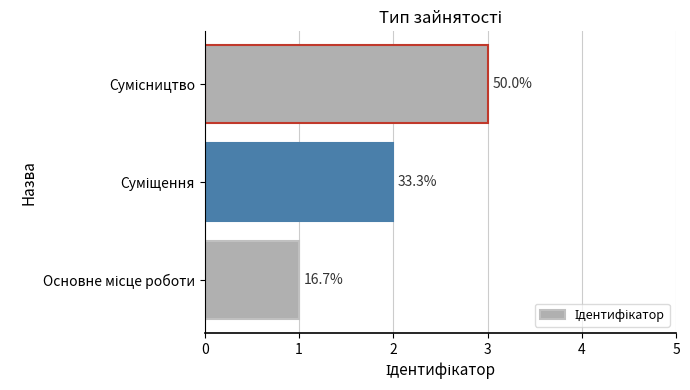

What is the sum of all values?

6